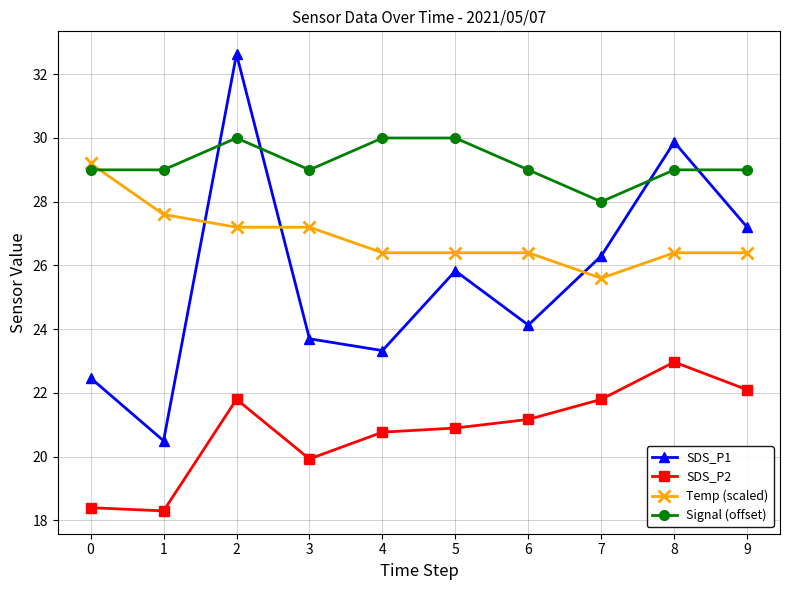

What is the difference between the SDS_P2 values at 3 and 9?

2.2